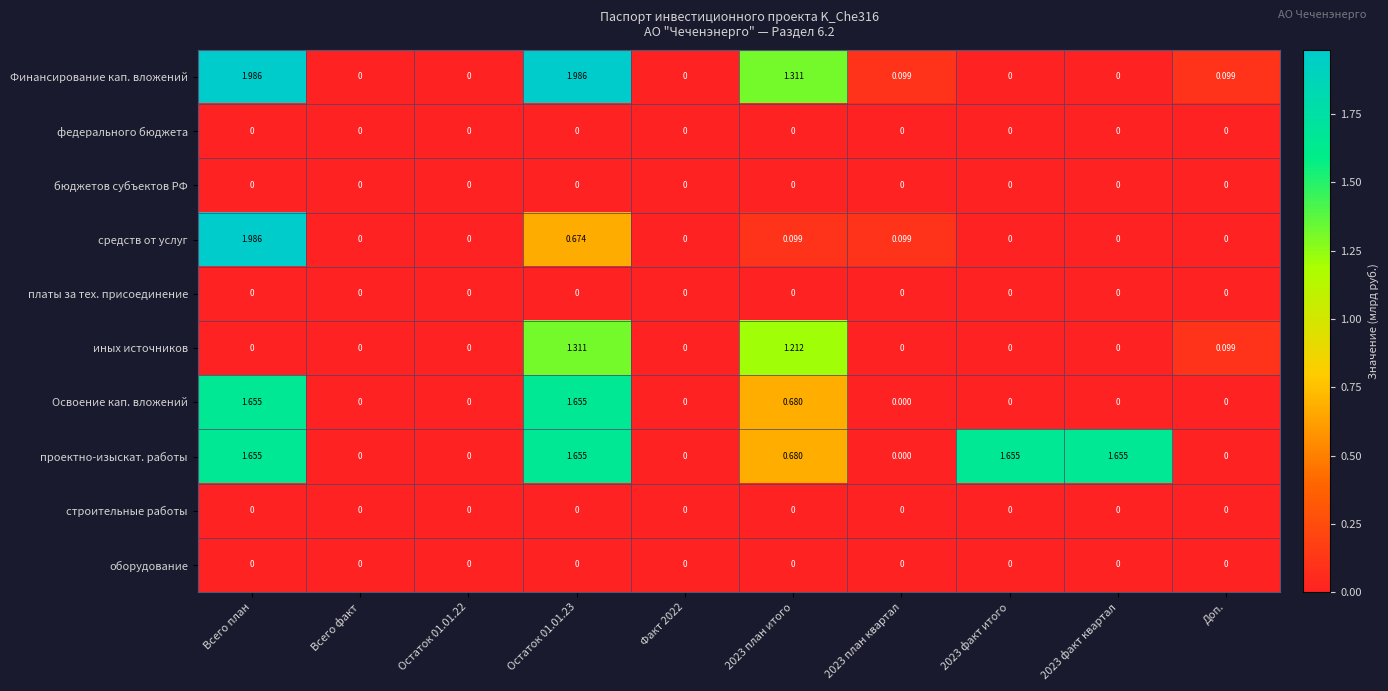

Between 2023 факт квартал and Доп., which series saw the biggest shift?

проектно-изыскат. работы